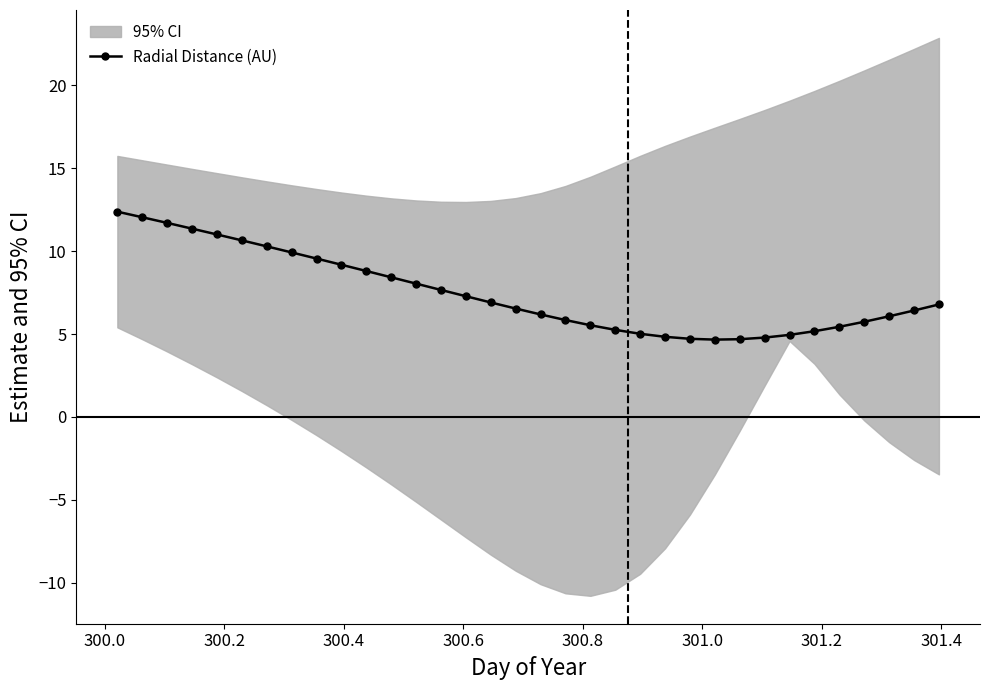

What is the average value?

7.5